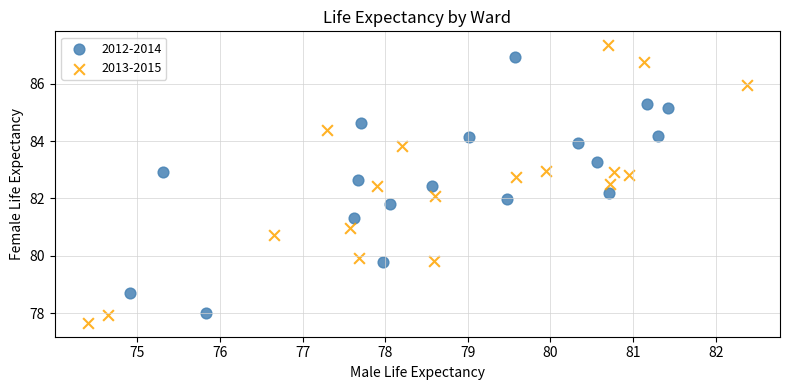

Which series contains the lowest Y value?

2013-2015